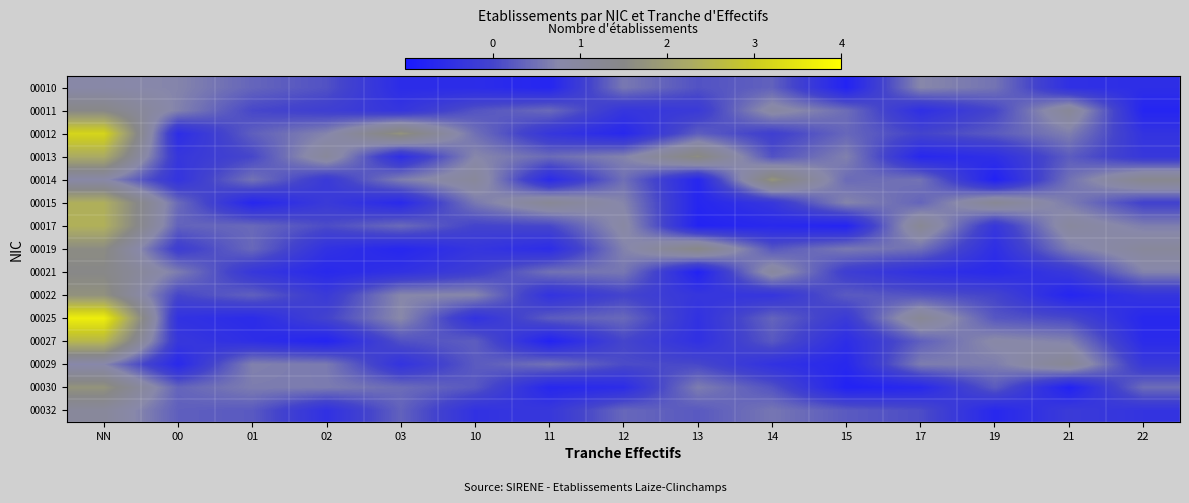

Count the number of data series in this chart.

15